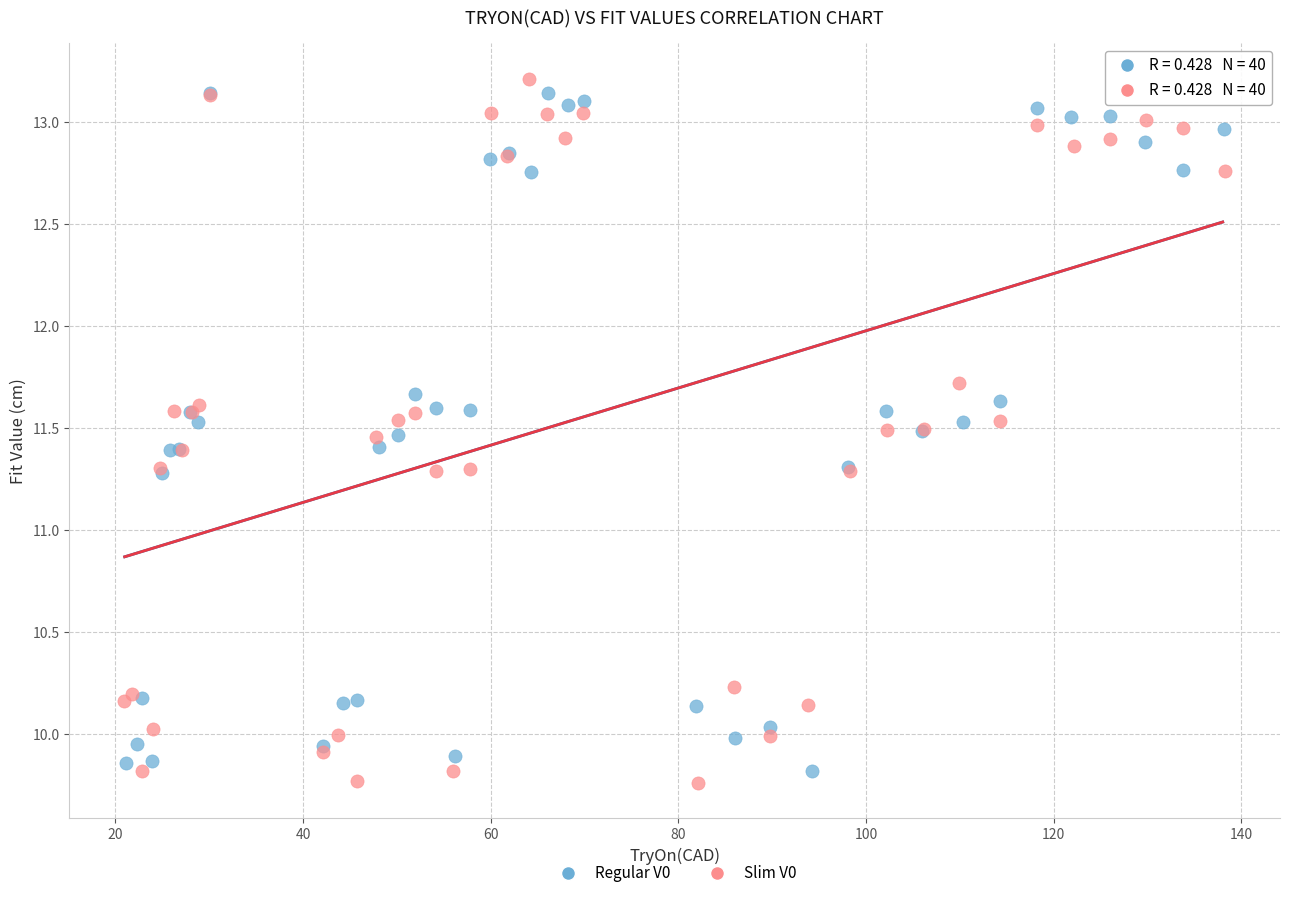

Which series has the largest Y range (max minus min)?

Slim V0